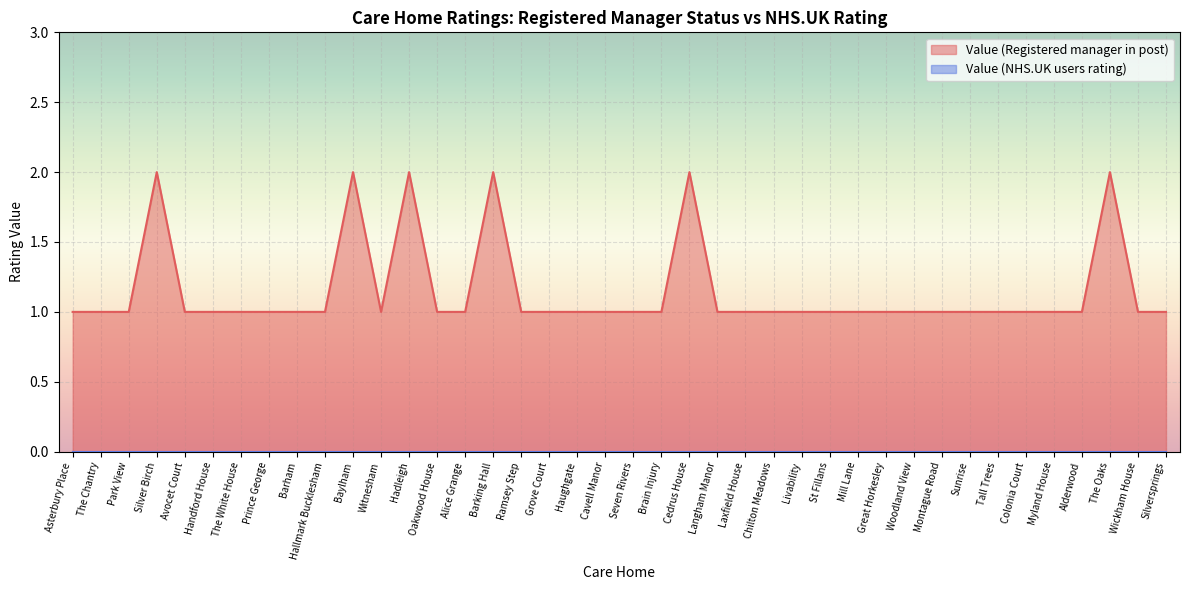

How many interior local peaks (higher than both neighbors) does the data have?

6